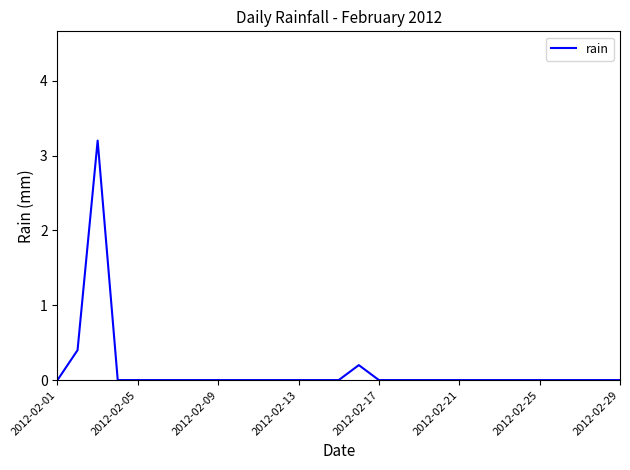

How many lines are shown in the chart?

1